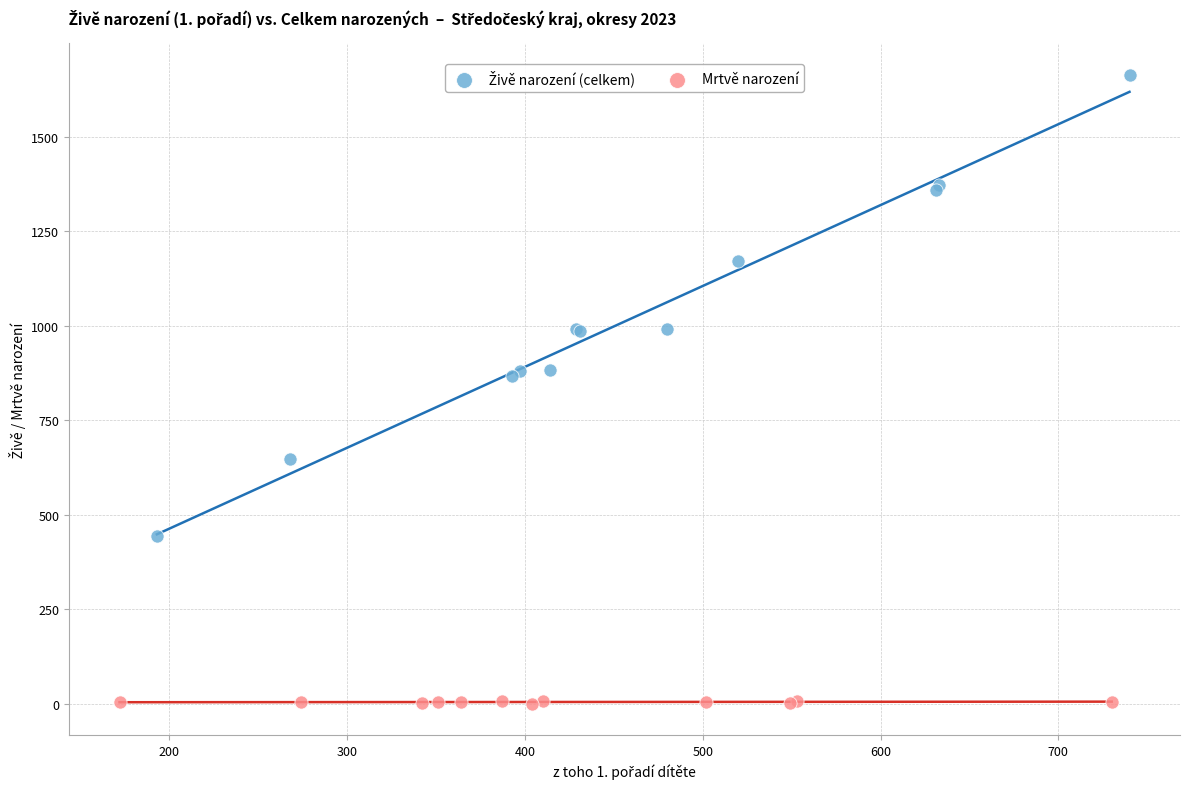

Which series contains the lowest Y value?

Mrtvě narození